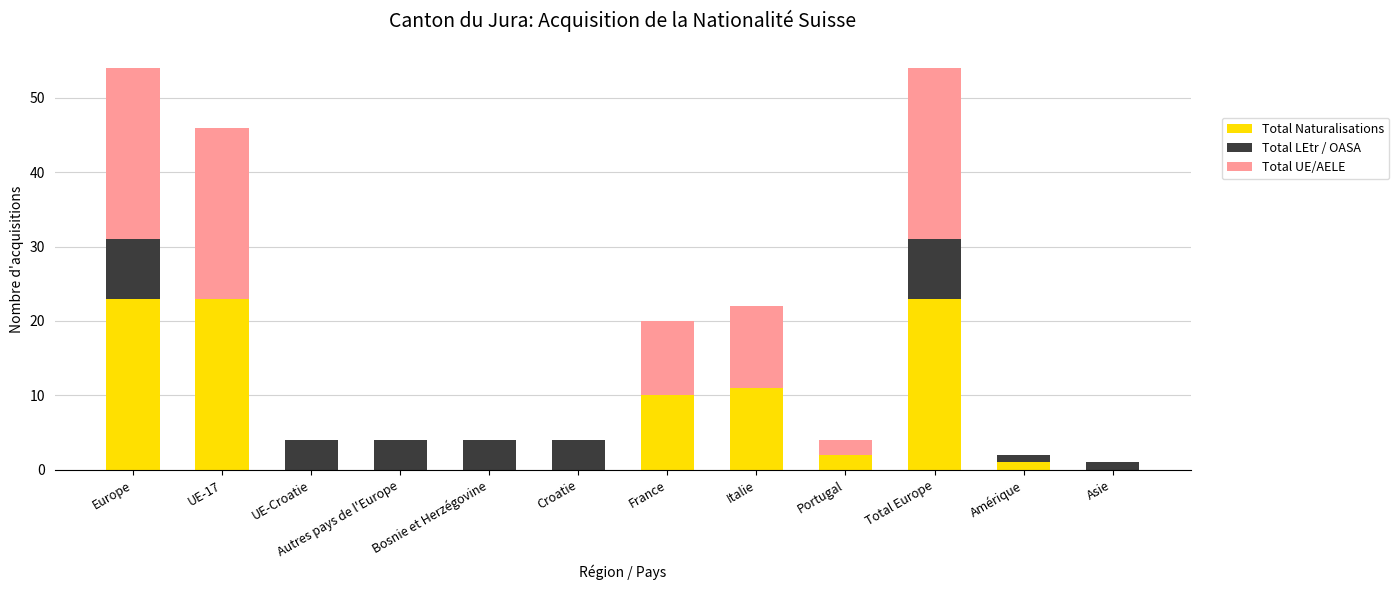

True or false: Total Naturalisations has a value of 0 at Autres pays de l'Europe.

True